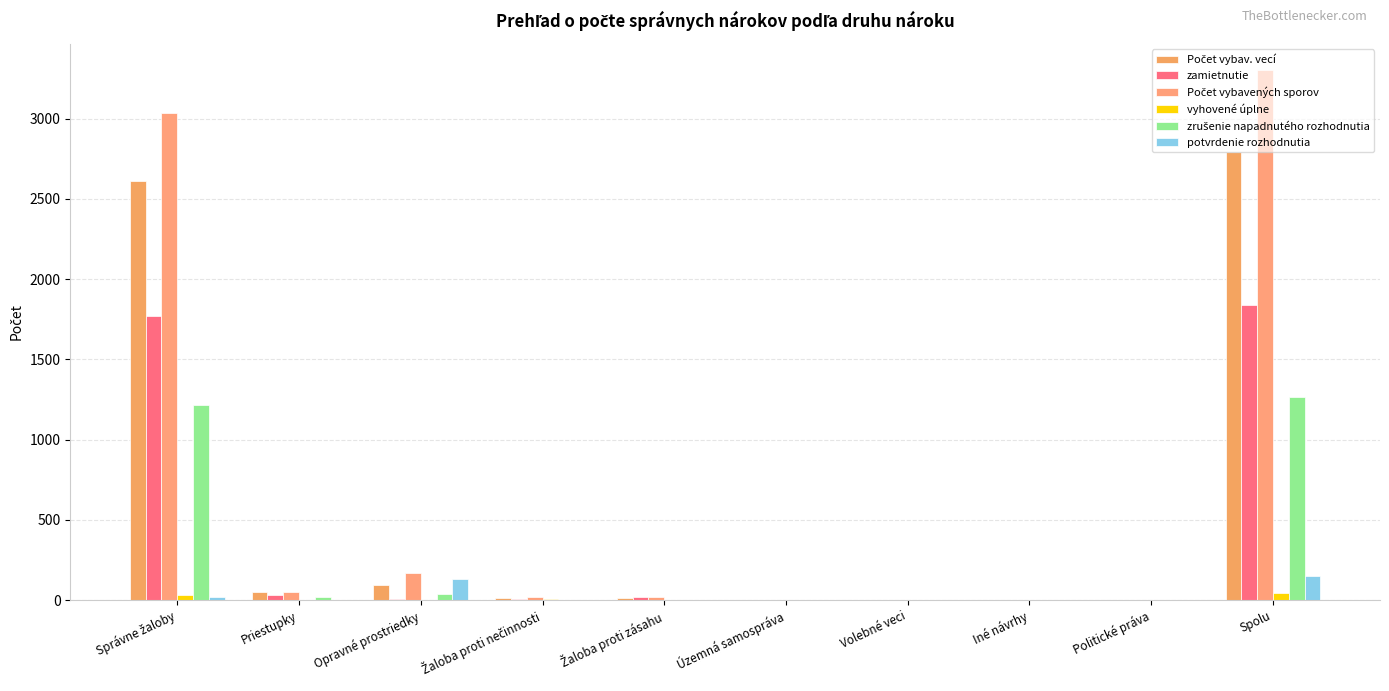

At Žaloba proti nečinnosti, list the series in order from largest to smallest.

Počet vybavených sporov, Počet vybav. vecí, zamietnutie, vyhovené úplne, zrušenie napadnutého rozhodnutia, potvrdenie rozhodnutia